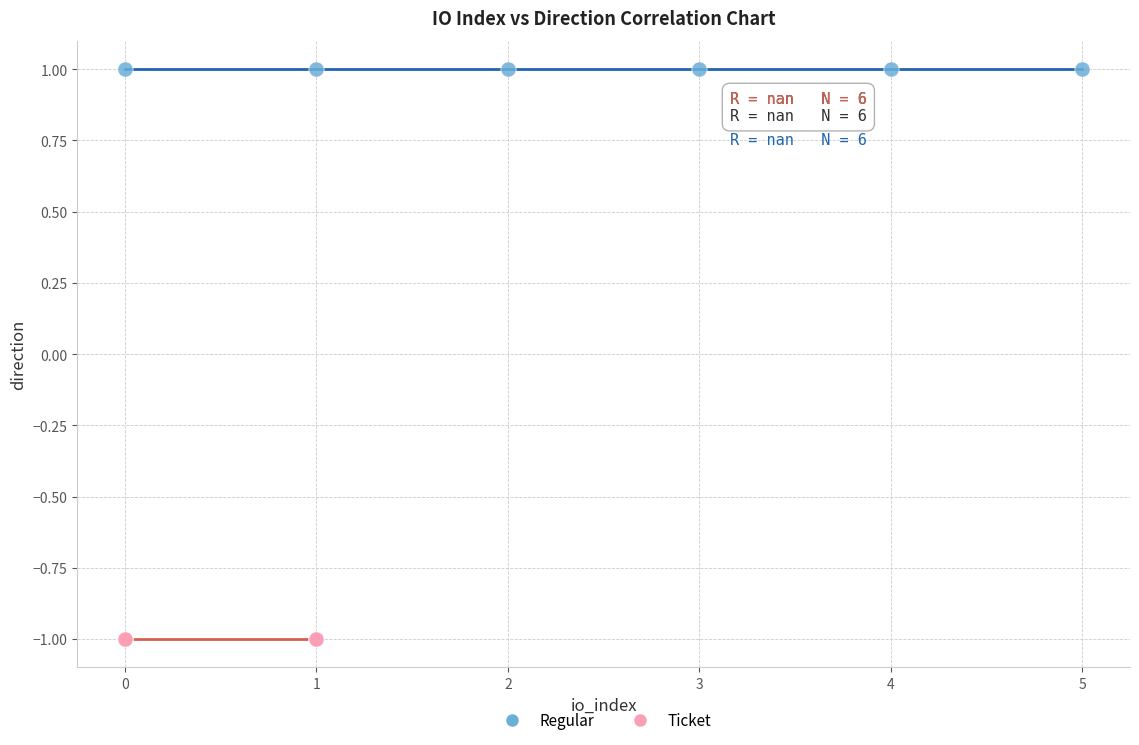

Which series reaches the maximum Y coordinate?

Regular